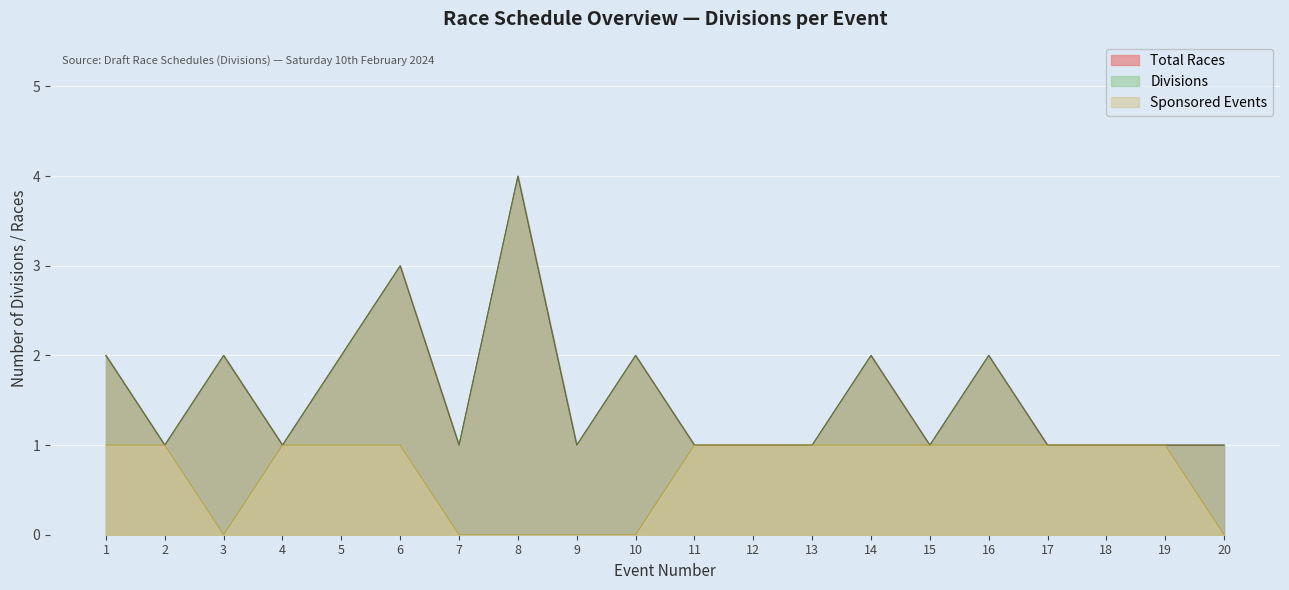

True or false: Divisions and Total Races intersect in this chart.

False